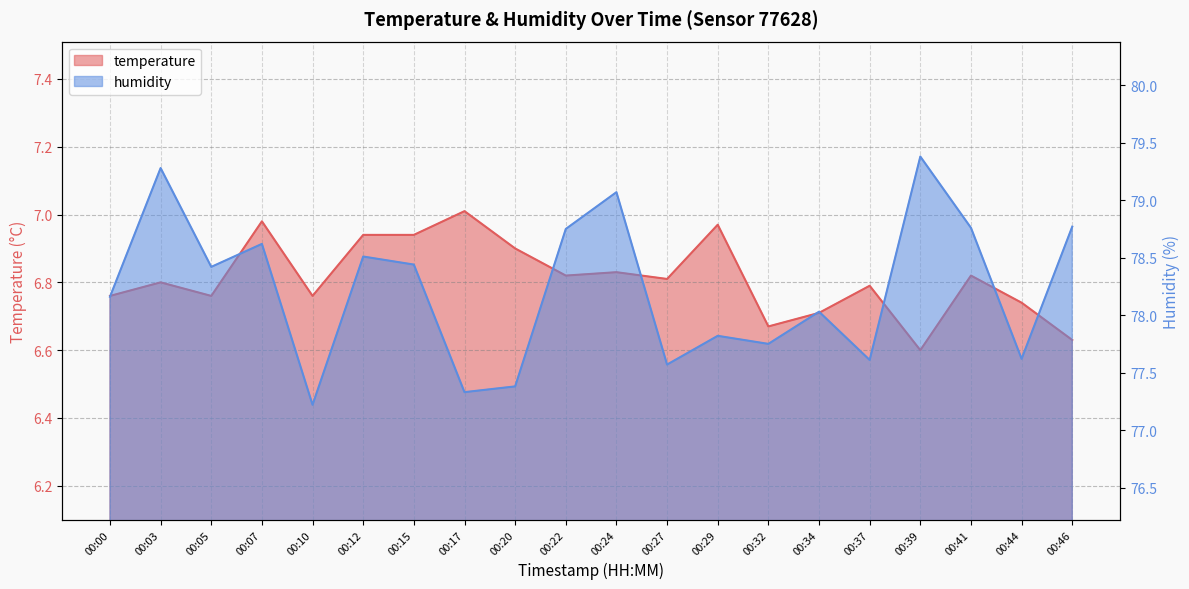

Where is the first local maximum for temperature?

00:03